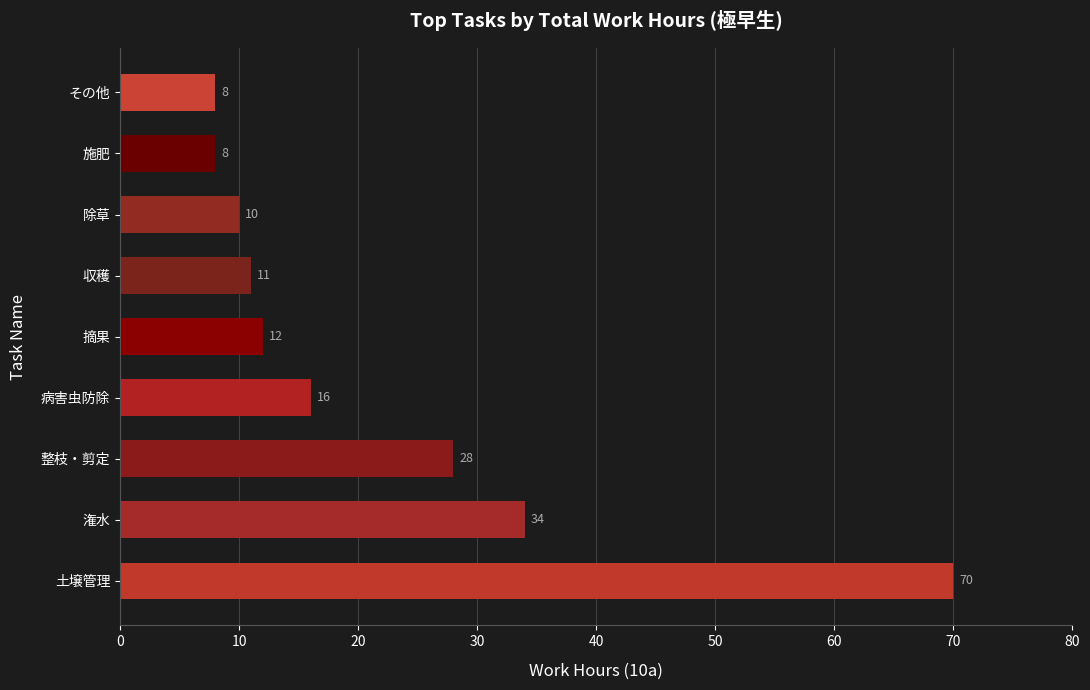

What is the greatest value displayed?

70